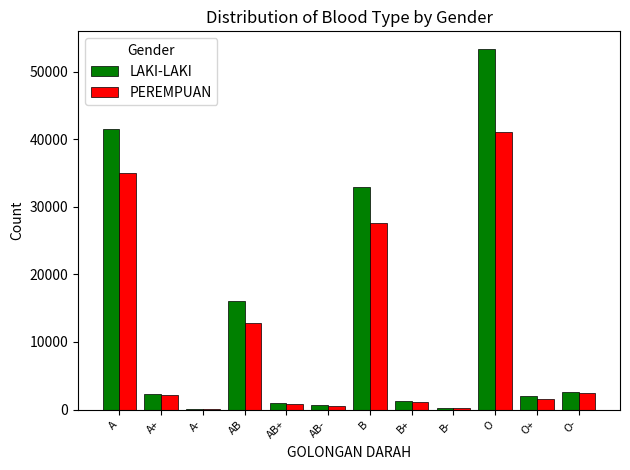

The value of LAKI-LAKI at B is 19371. True or false?

False